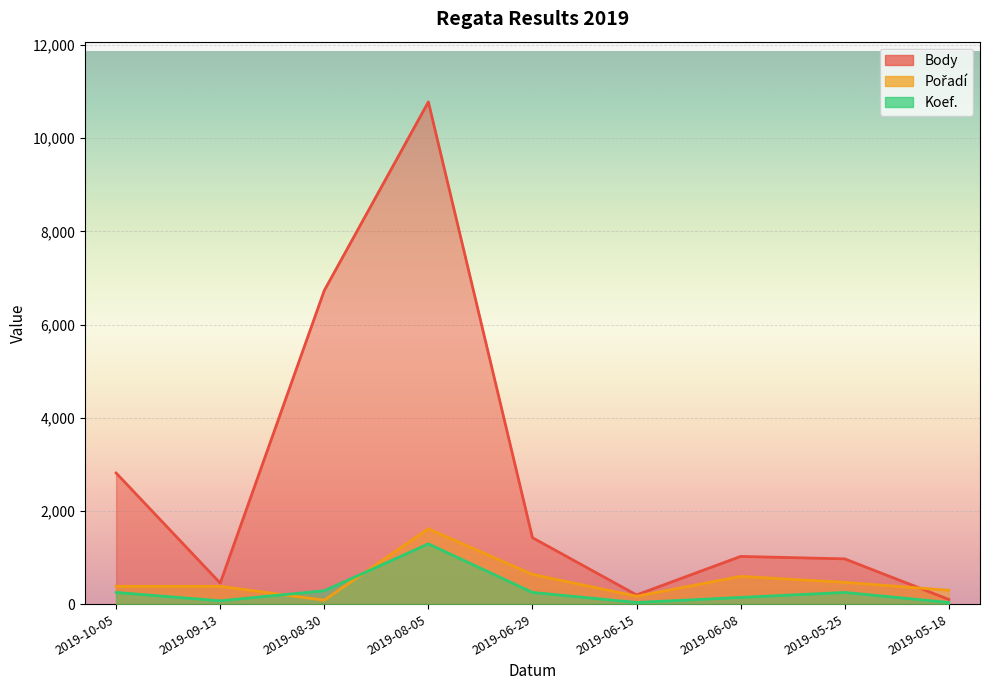

What is the label of the 9th point from the right?

2019-10-05